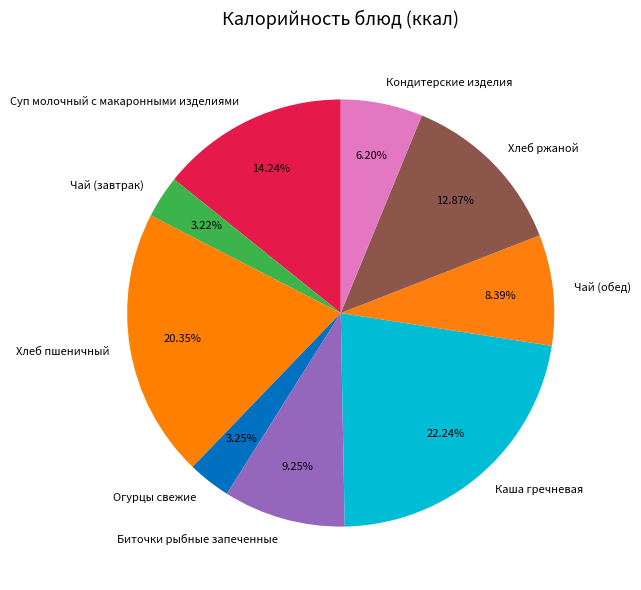

Combined, do Огурцы свежие and Чай (завтрак) account for over 50%?

No